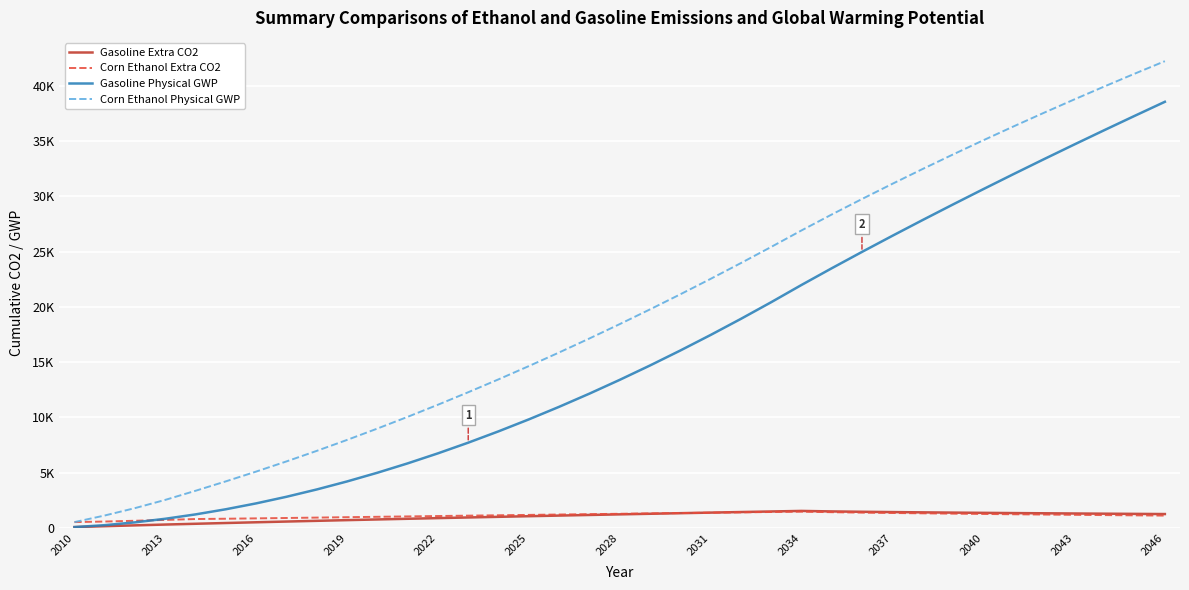

What are all the series names shown in the legend?

Gasoline Extra CO2, Corn Ethanol Extra CO2, Gasoline Physical GWP, Corn Ethanol Physical GWP